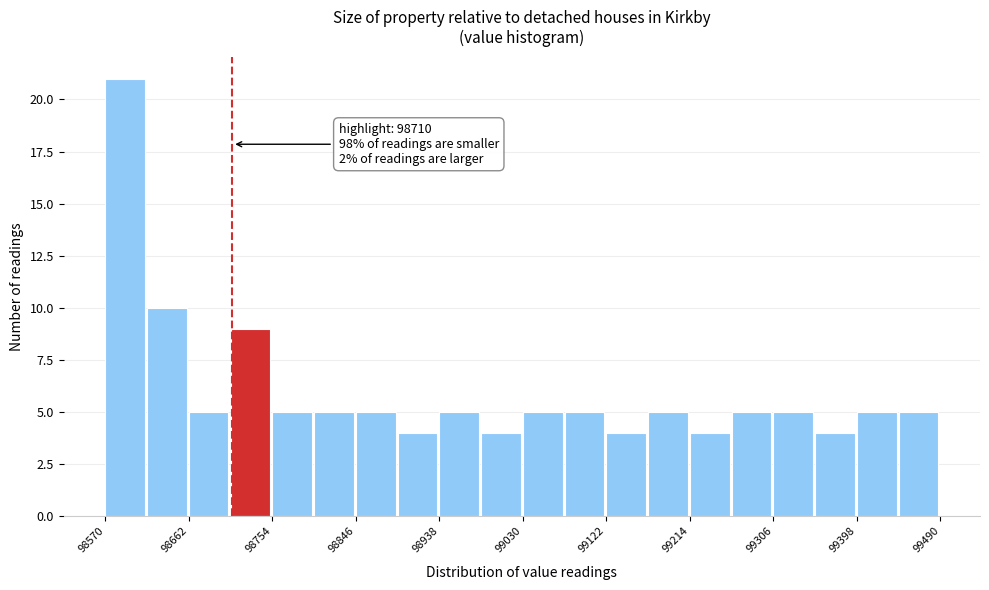

Over which range of the x-axis is the bar tallest?

98570 to 98616